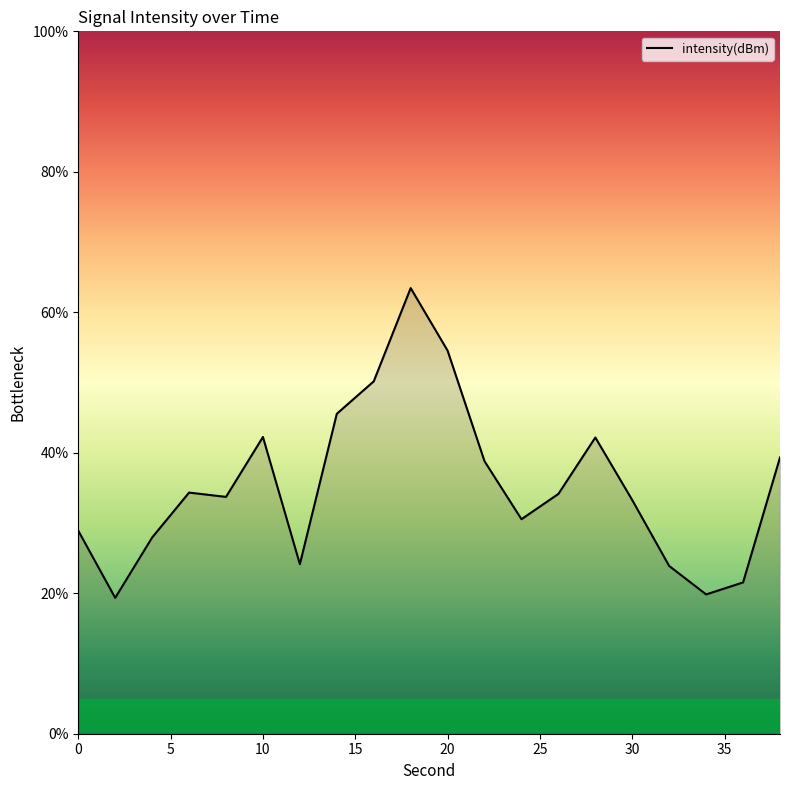

What is the difference between the maximum and minimum values?

44.1